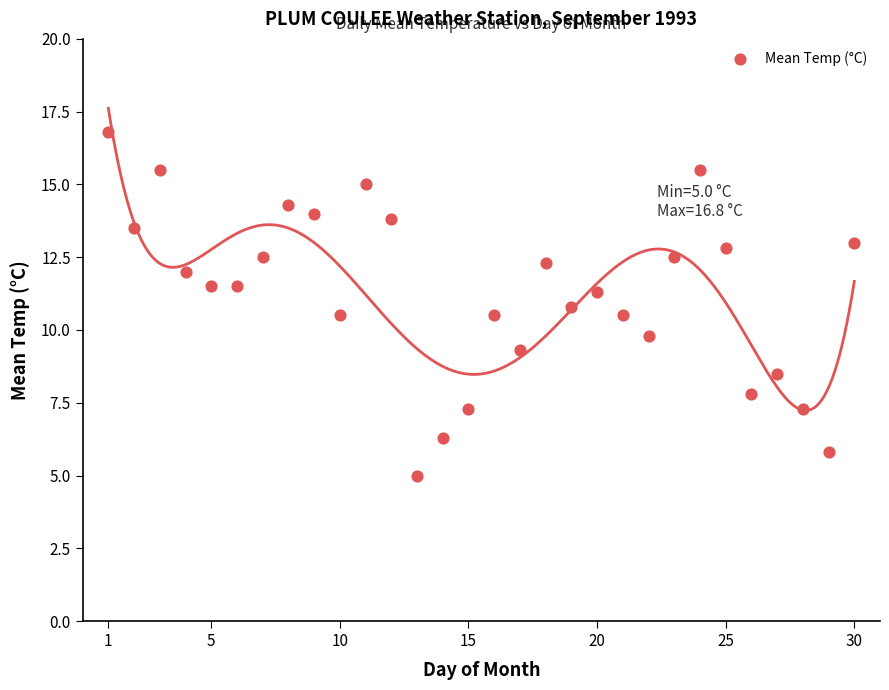

What is the range of Y values (max minus min)?

11.8